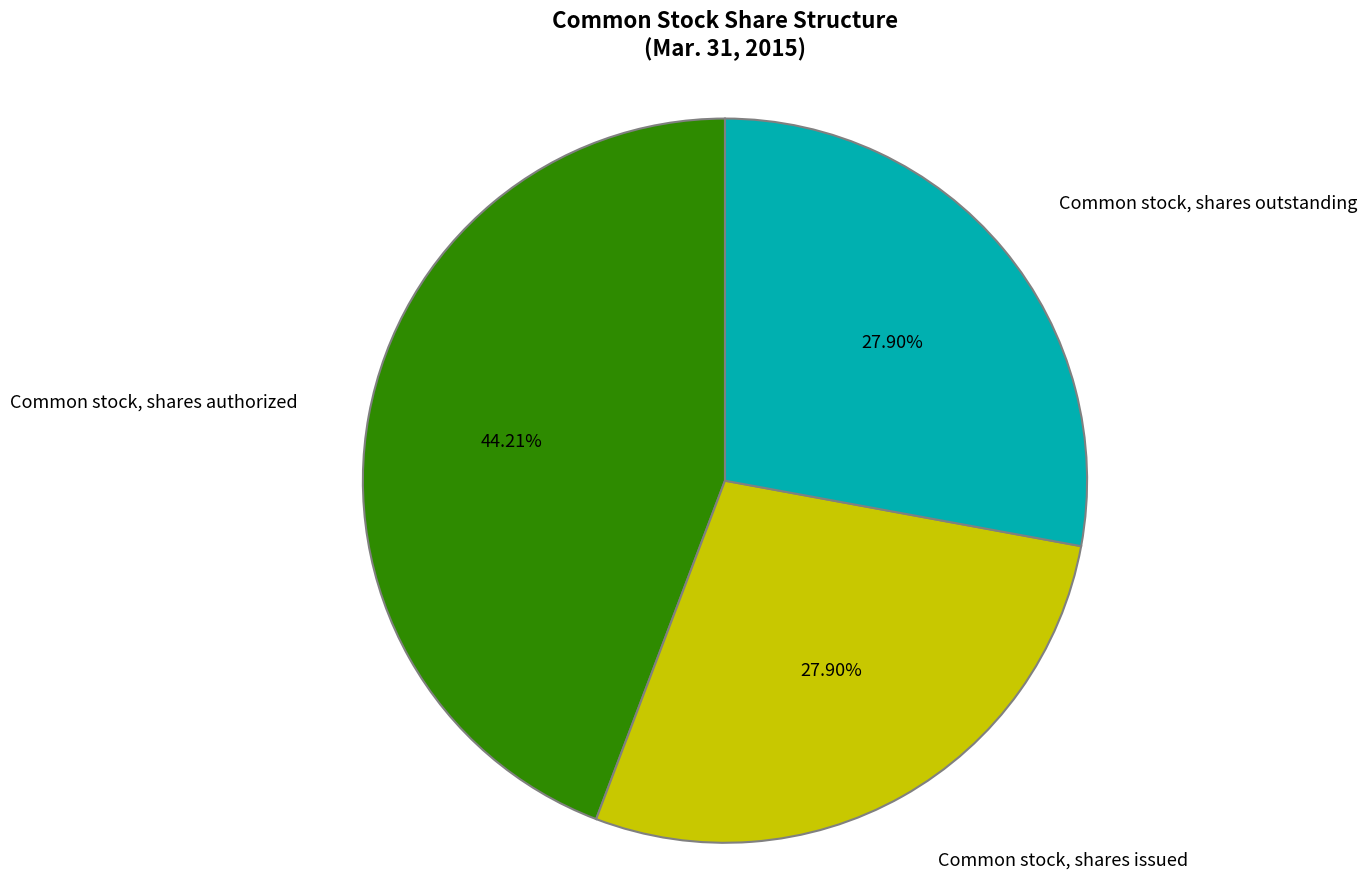

How many slices are in this pie chart?

3